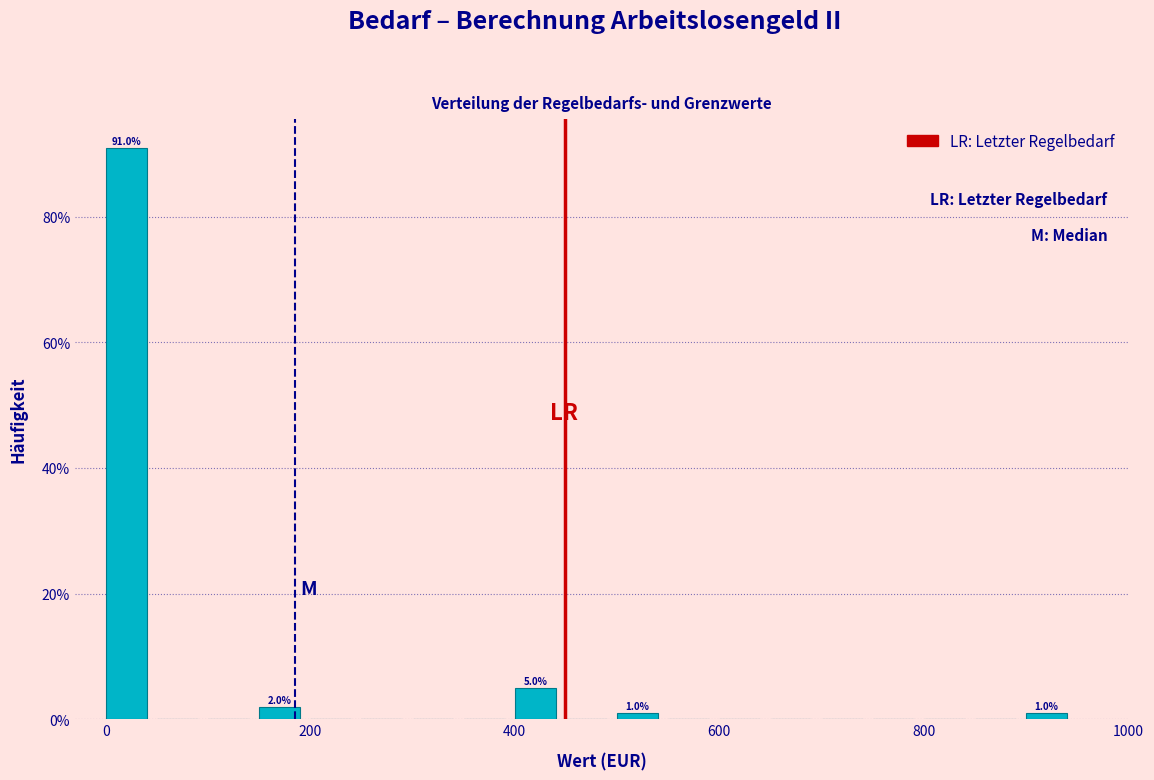

Around what value on the x-axis is the tallest bar? Give the approximate position of its centre, as read against the axis.

20